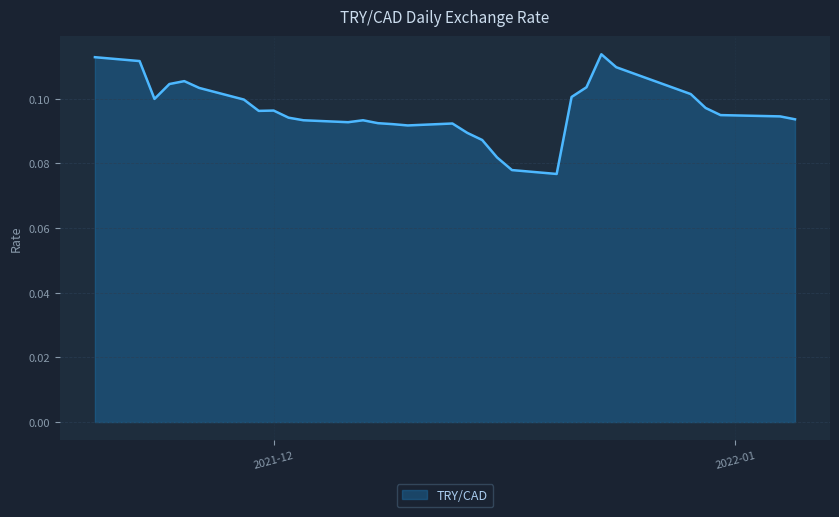

List the labels in order of value, largest first.

2021-12-23, 2021-11-19, 2021-11-22, 2021-12-24, 2021-11-25, 2021-11-24, 2021-12-22, 2021-11-26, 2021-12-29, 2021-12-21, 2021-11-23, 2021-11-29, 2021-12-30, 2021-12-01, 2021-11-30, 2021-12-31, 2022-01-04, 2021-12-02, 2022-01-05, 2021-12-03, 2021-12-07, 2021-12-06, 2021-12-08, 2021-12-13, 2021-12-09, 2021-12-10, 2021-12-14, 2021-12-15, 2021-12-16, 2021-12-17, 2021-12-20